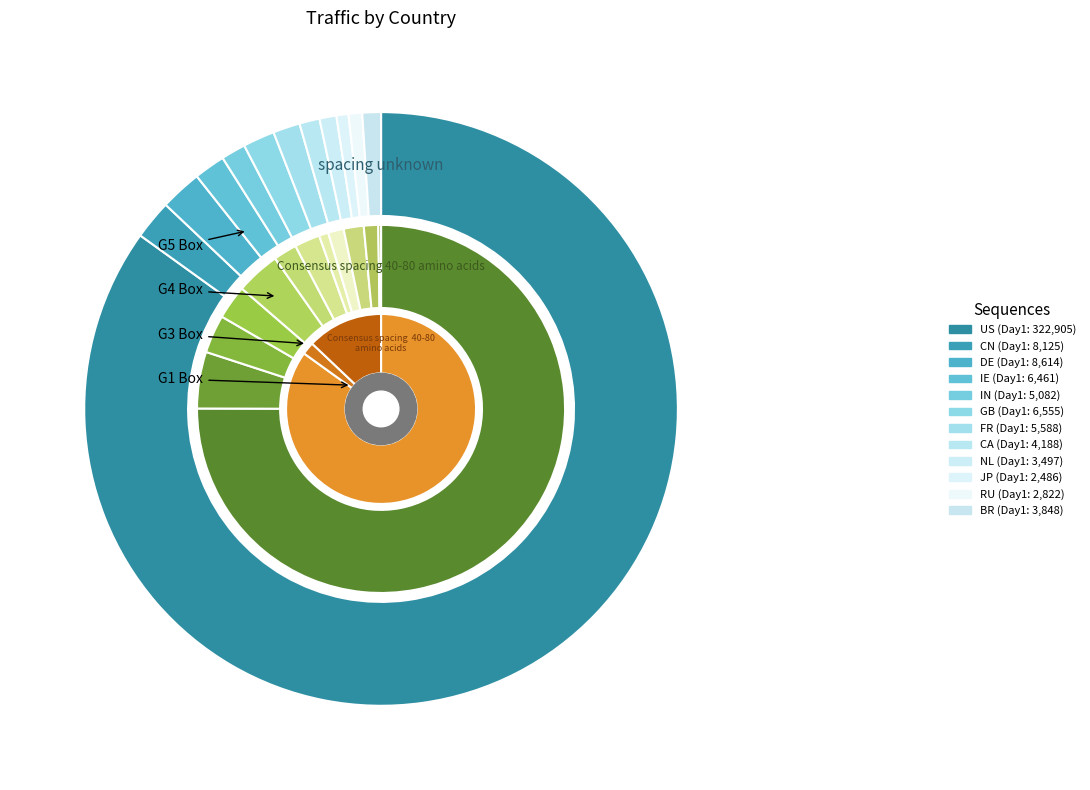

How many slices are in this pie chart?

12